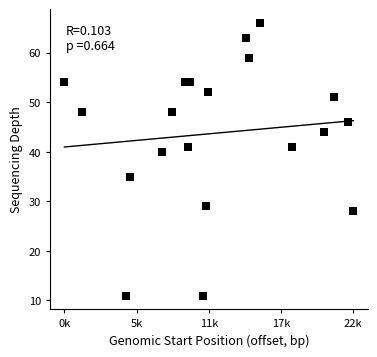

What is the range of Y values (max minus min)?

55